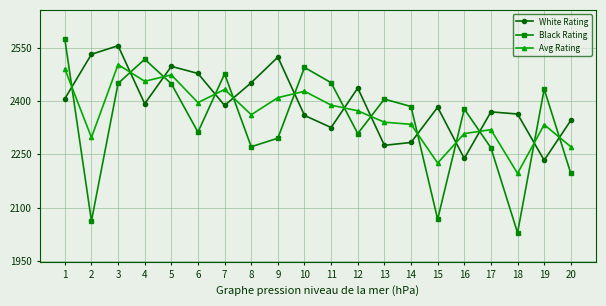

Which series ends up on top after the final intersection of White Rating and Black Rating?

White Rating